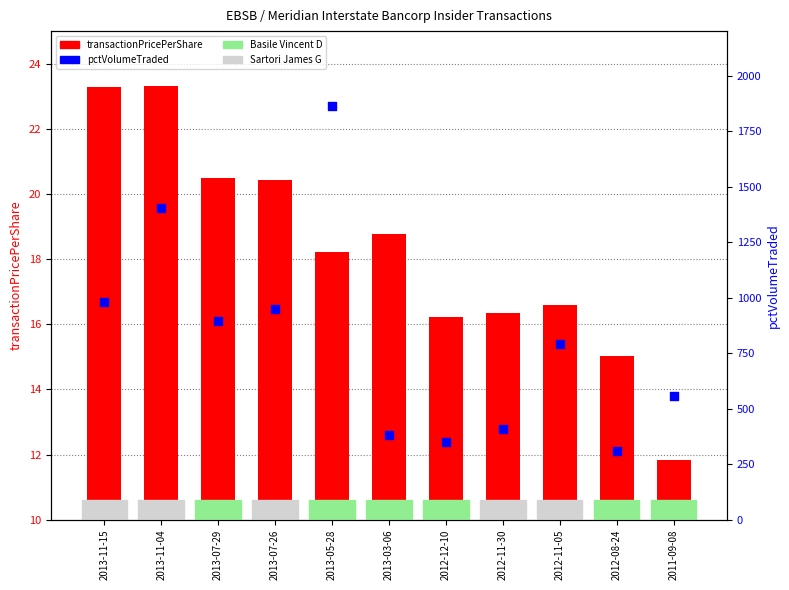

Which series contains the highest Y value?

pctVolumeTraded